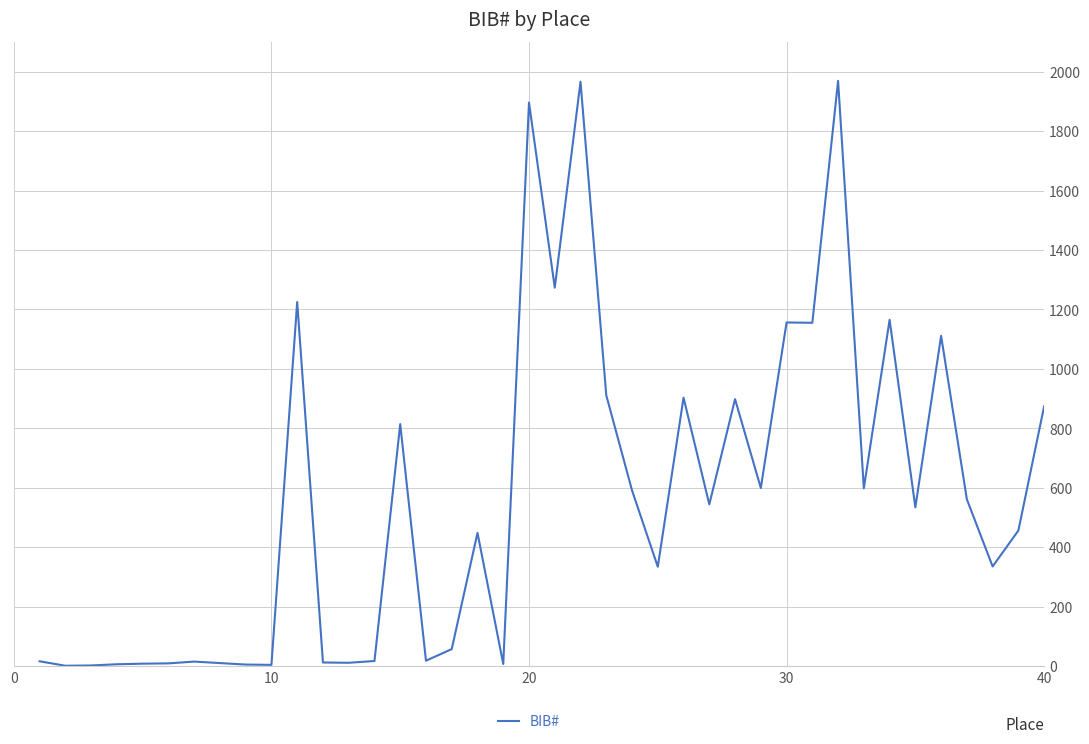

What is the greatest value displayed?

1969